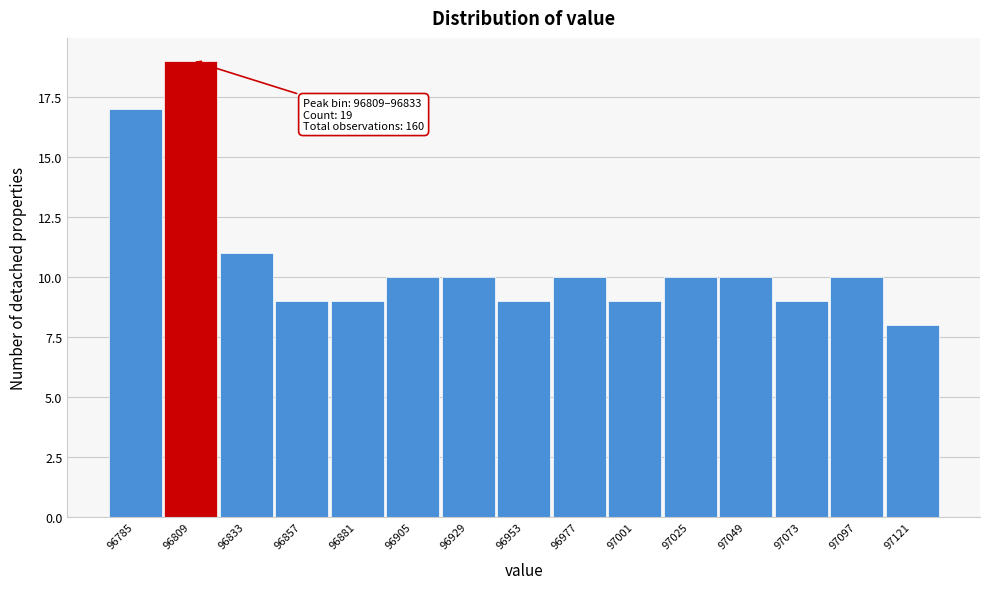

Reading left to right, what are all the values shown in this chart?

17	19	11	9	9	10	10	9	10	9	10	10	9	10	8